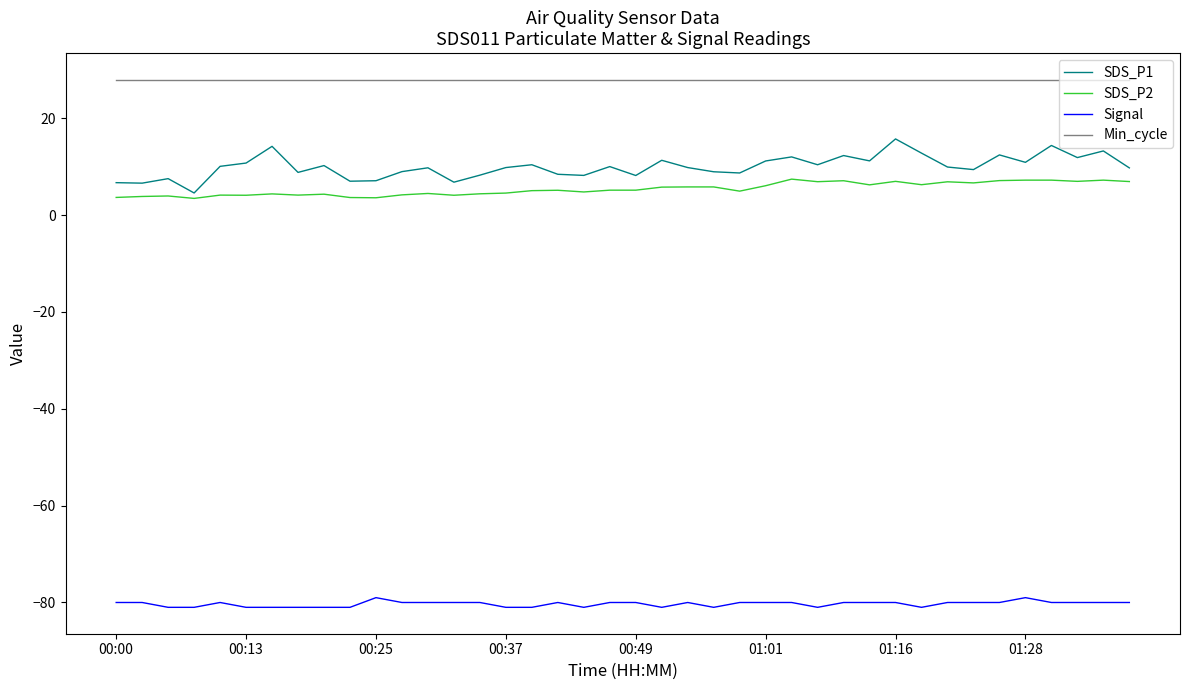

Rank the series by their maximum value, from lowest to highest.

Signal, SDS_P2, SDS_P1, Min_cycle